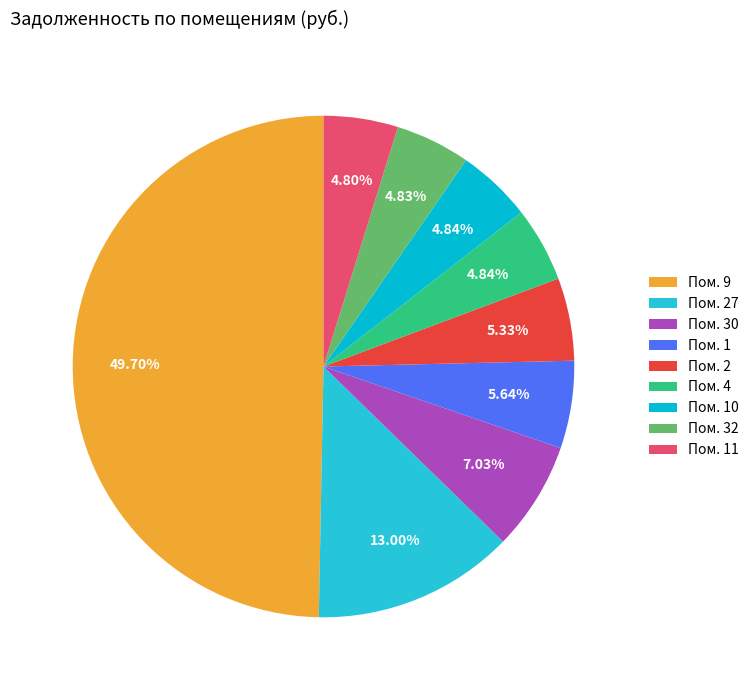

Is there a majority slice in this chart?

No